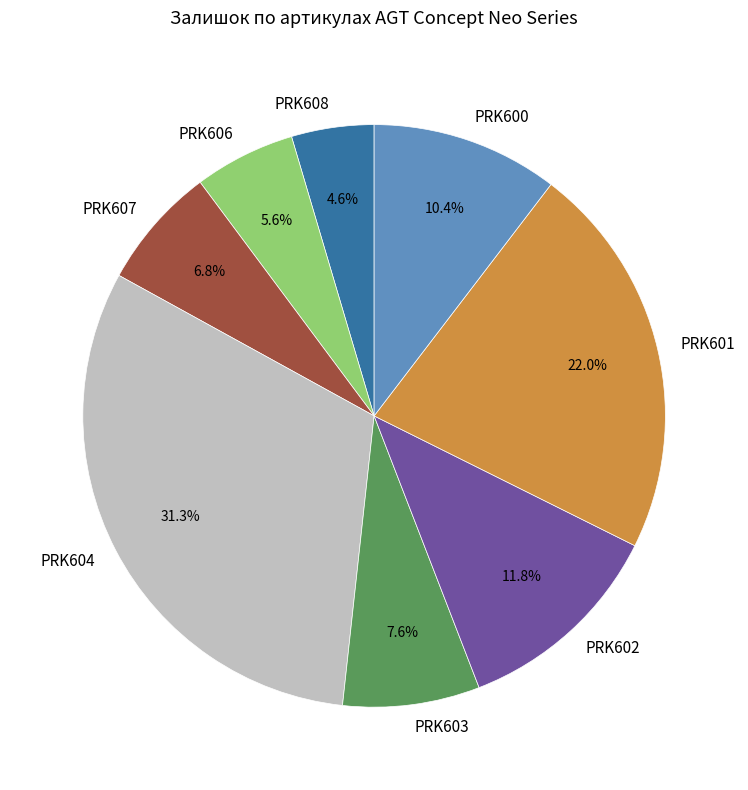

What portion of the pie excludes PRK601?

78.0%